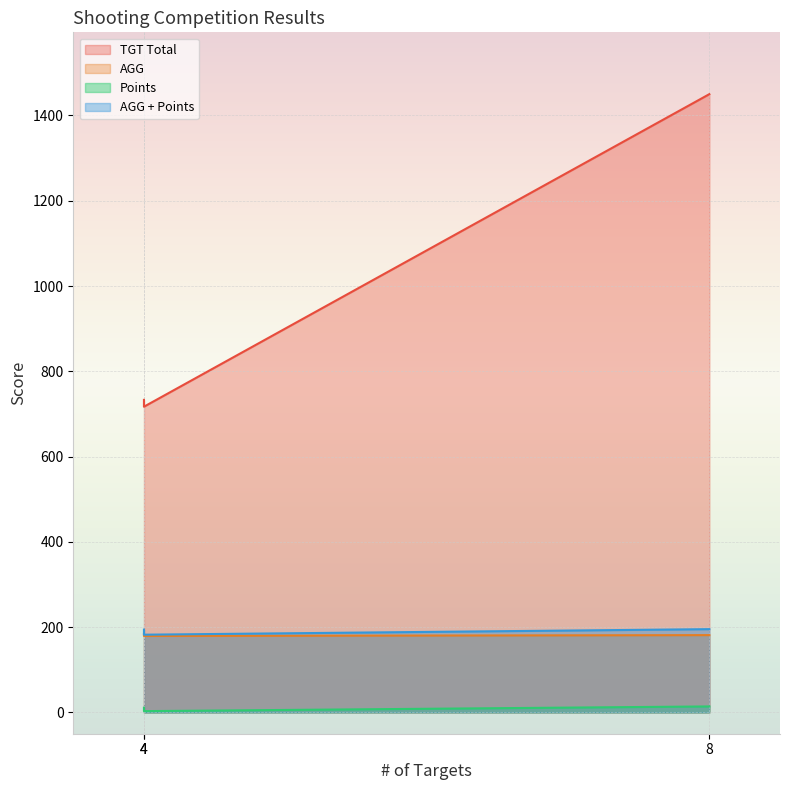

Is it true that AGG equals 108.5 at 8?

False